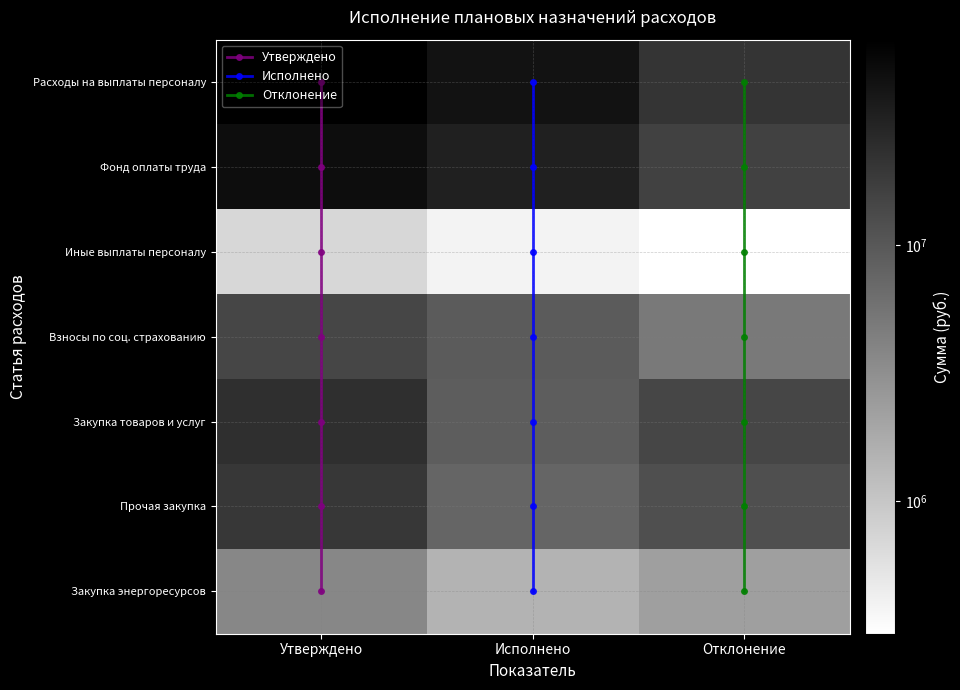

Which has a higher value, Отклонение or Исполнено?

Исполнено